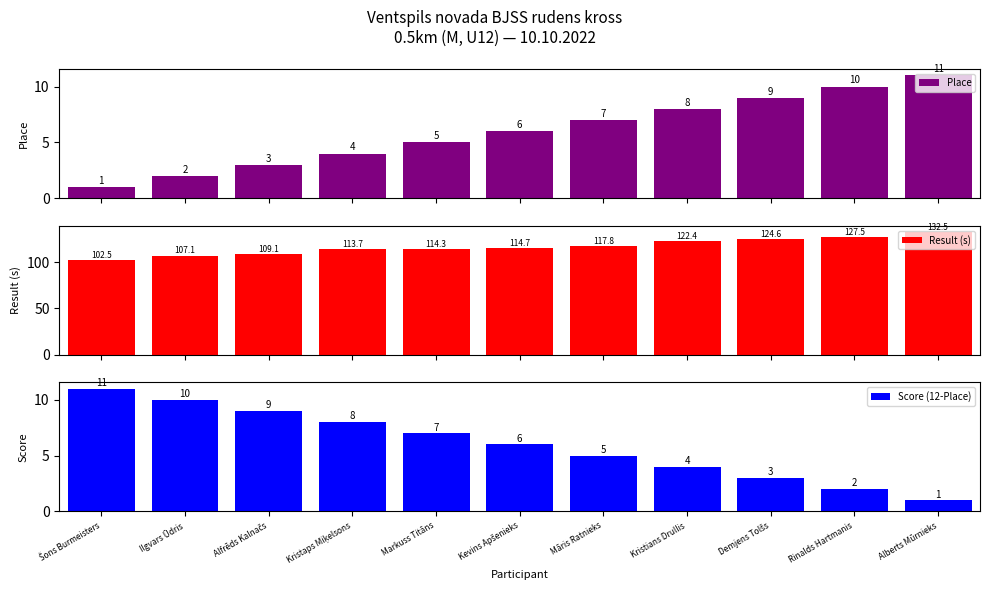

What is the maximum value for Score (12-Place)?

11